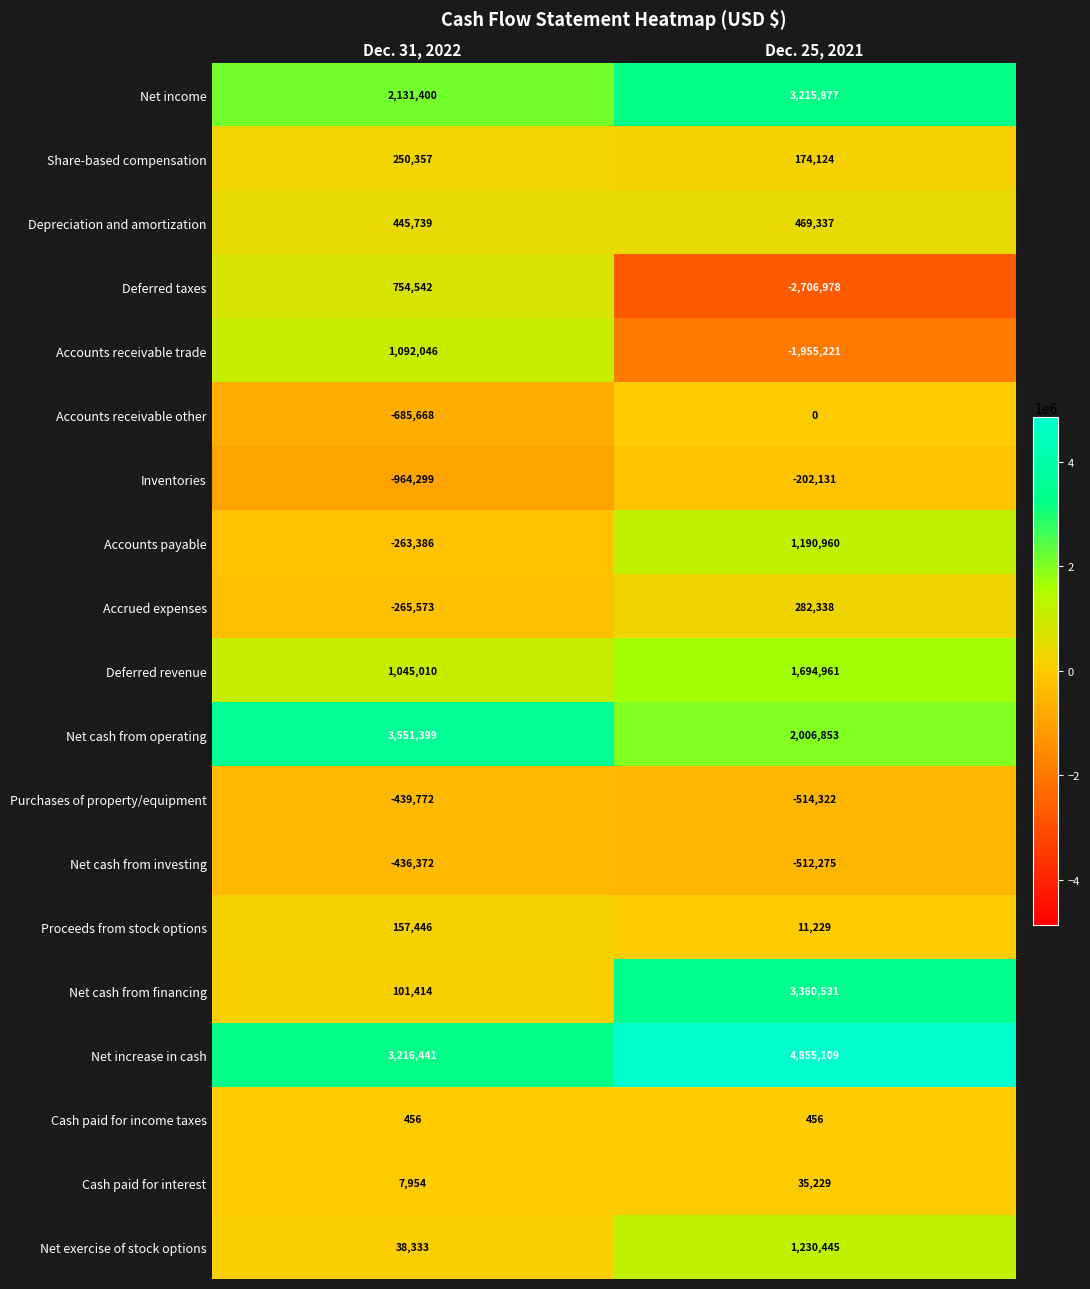

Between Dec. 31, 2022 and Dec. 25, 2021, which series saw the biggest shift?

Deferred taxes